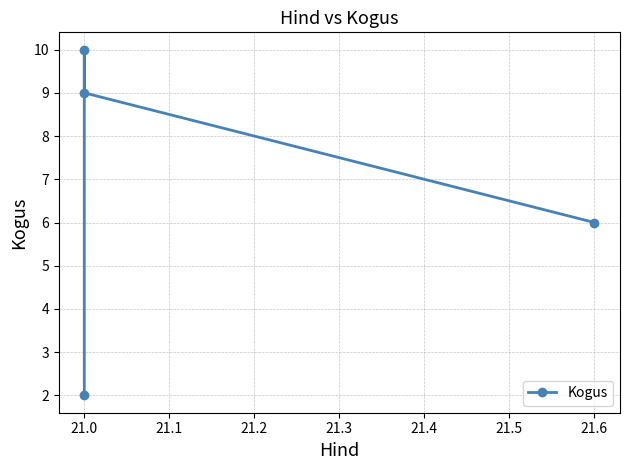

Does the chart have visible grid lines?

Yes